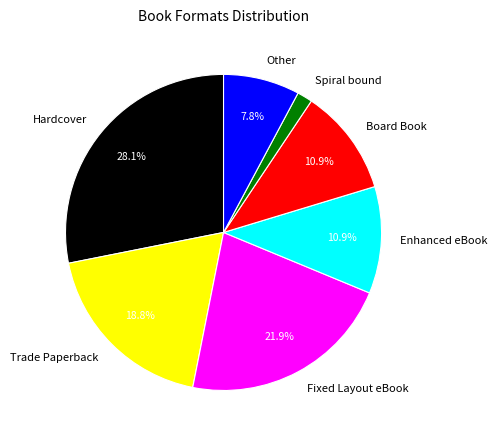

Combined, do Fixed Layout eBook and Enhanced eBook account for over 50%?

No